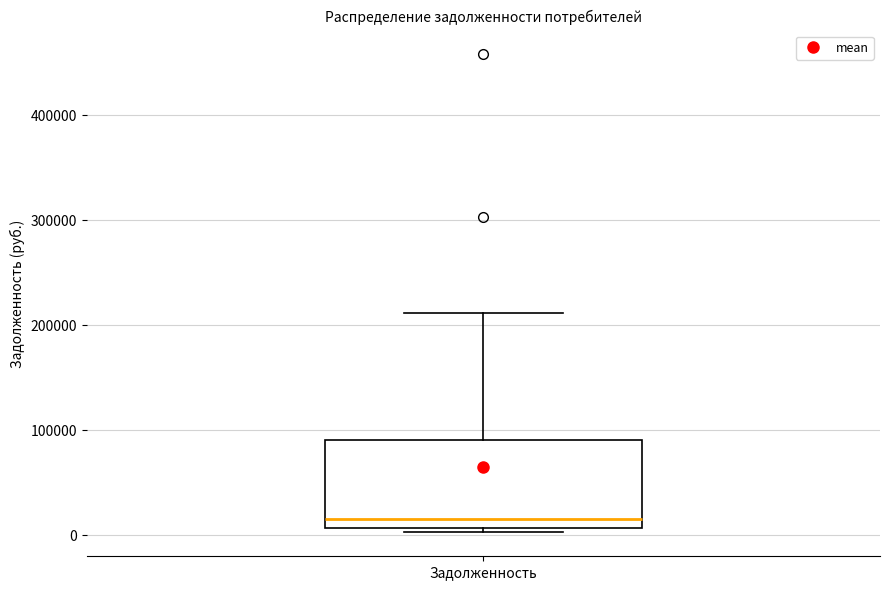

Transcribe this box plot: give where the median line is, the range the box spans, and where the two whiskers end, as read against the y-axis. The values are not printed on the chart, so give them approximately, as read against the axis.

median 20000, box 10000 to 90000, whiskers 0 to 210000